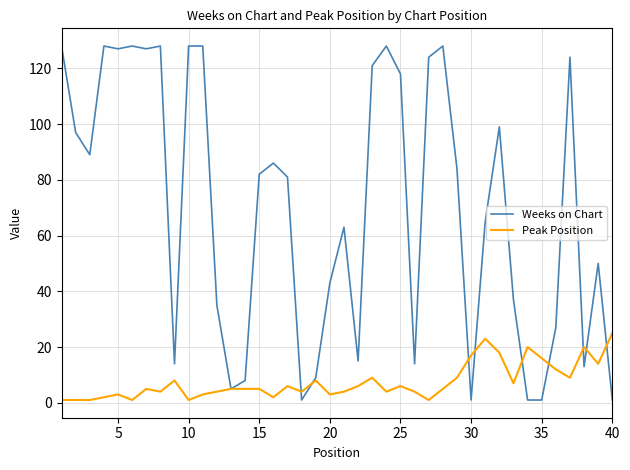

What are all the series names shown in the legend?

Weeks on Chart, Peak Position